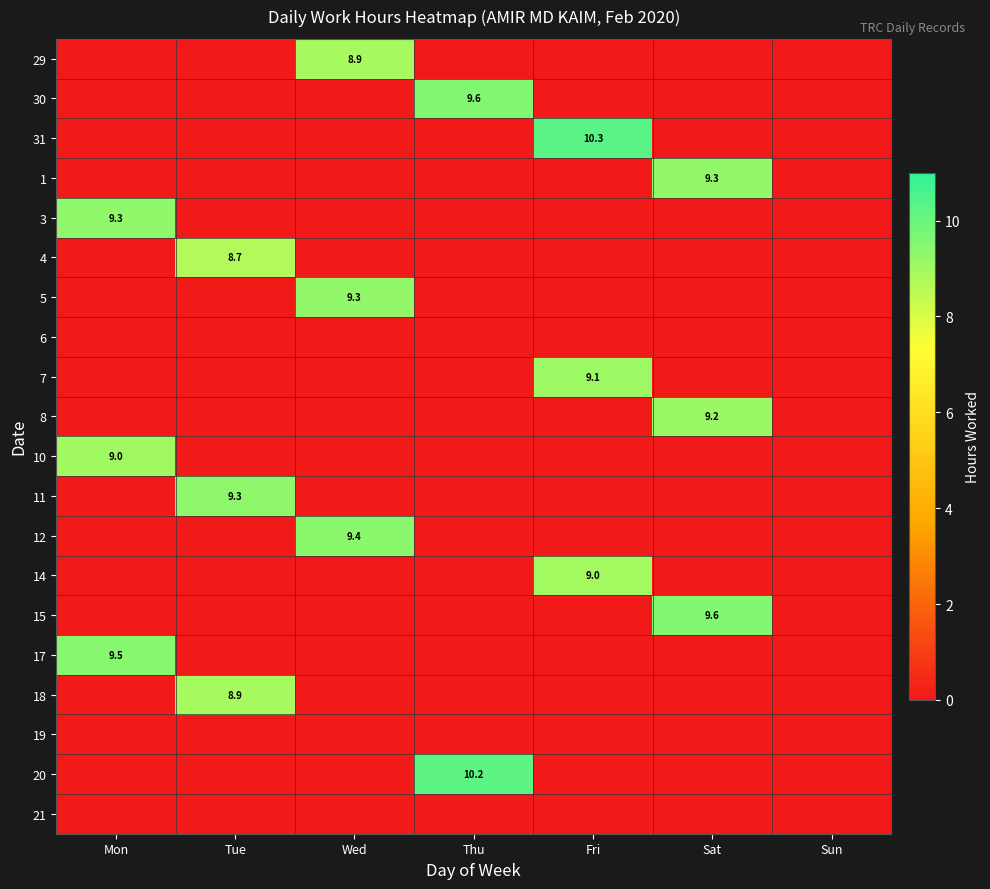

The 17 series shows 14.0 at Mon. True or false?

False